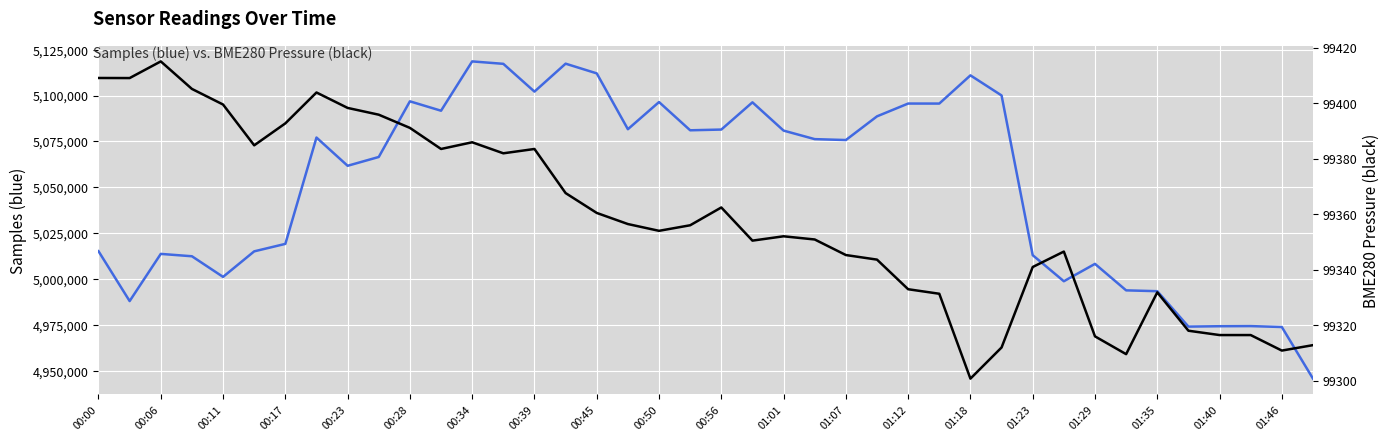

The BME280 Pressure series shows 32383.9 at 00:50. True or false?

False